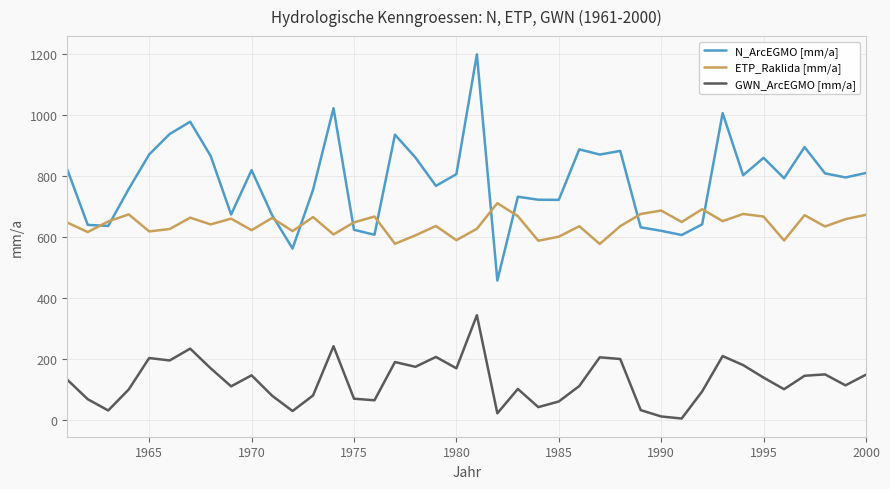

List the series in order of their peak value, highest first.

N_ArcEGMO [mm/a], ETP_Raklida [mm/a], GWN_ArcEGMO [mm/a]